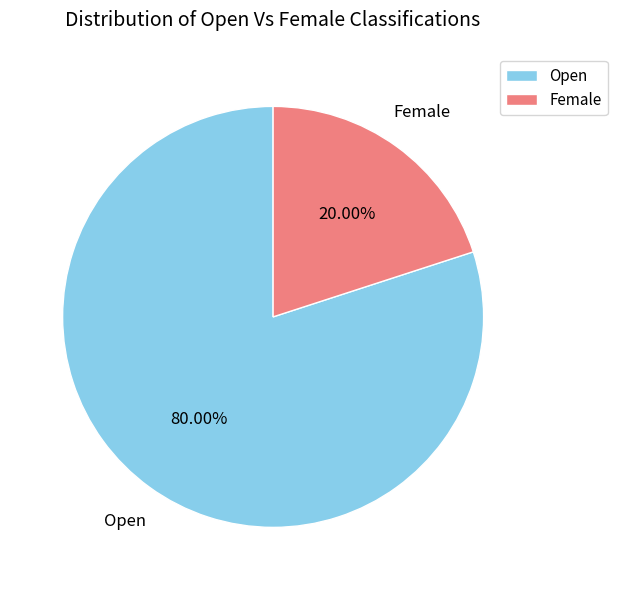

Rank the categories by value from highest to lowest.

Open, Female